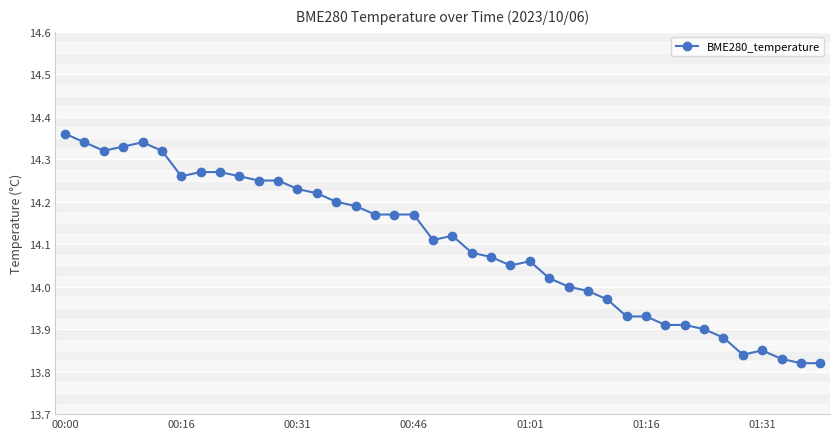

What is the difference between the maximum and second lowest values?

0.5